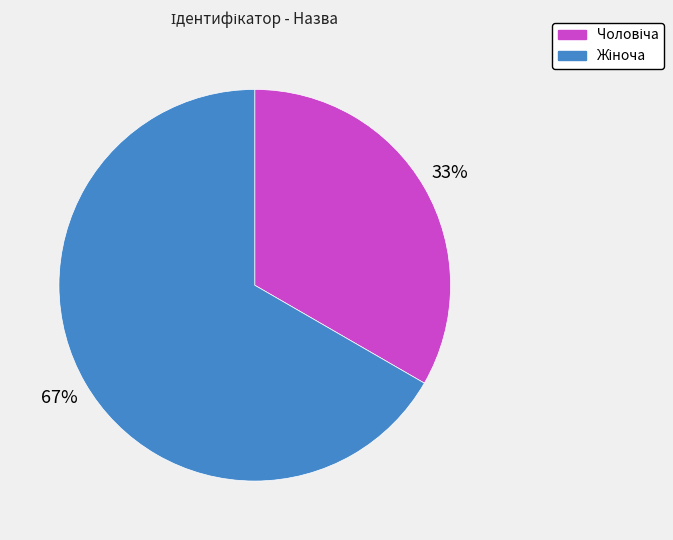

To the nearest percent, what is the average slice percentage?

50%